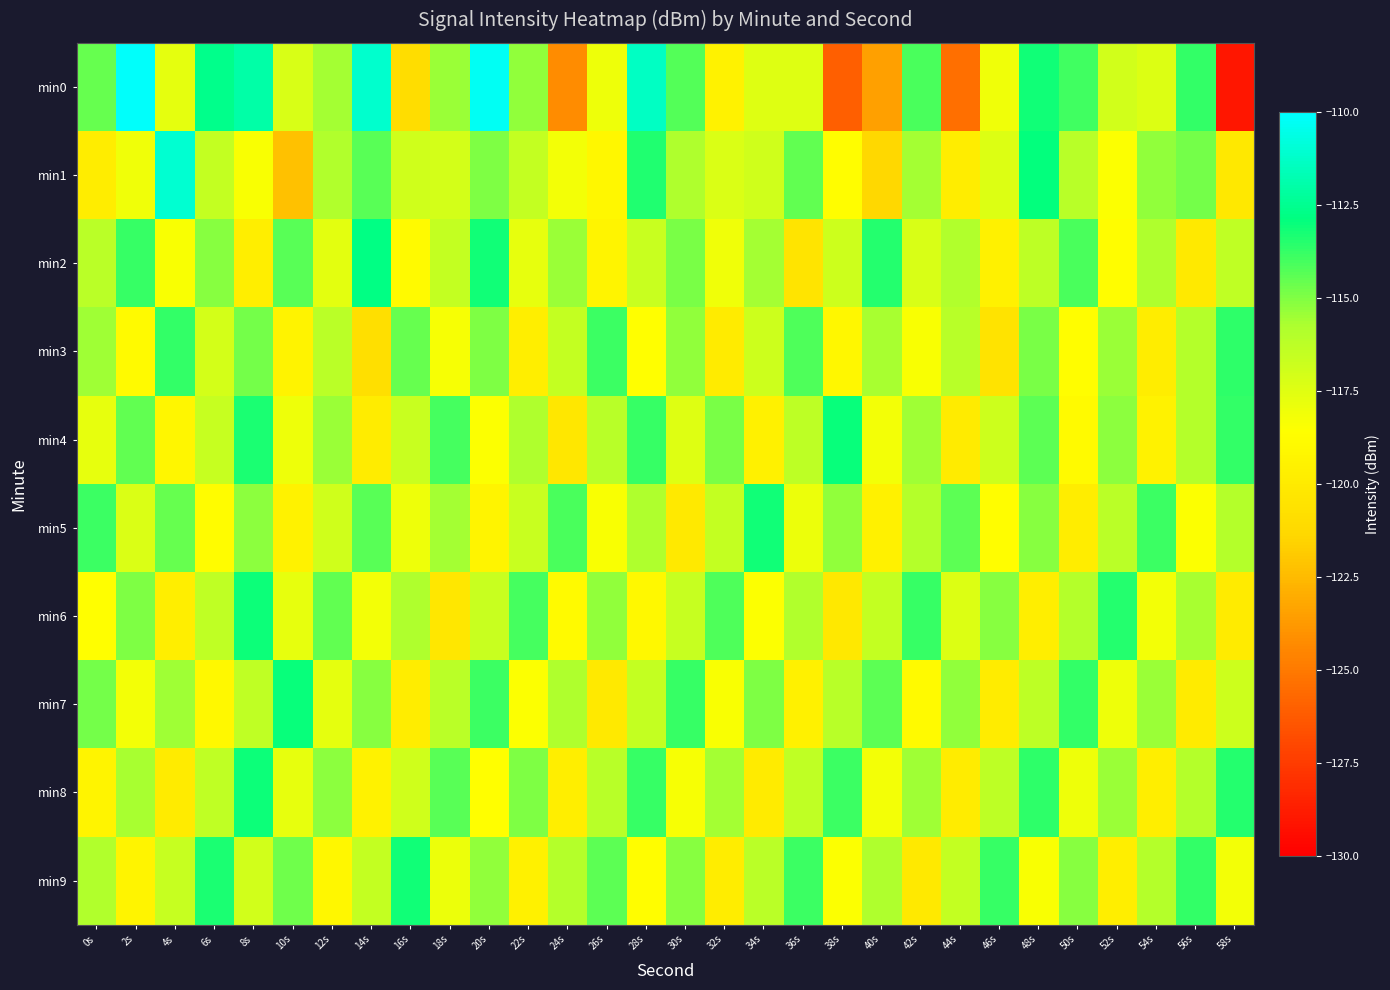

Reading right to left, extract all data points from this chart.

min0: 58s=-129.1	56s=-113.7	54s=-117.4	52s=-117.0	50s=-114.0	48s=-113.2	46s=-118.1	44s=-125.4	42s=-114.1	40s=-123.5	38s=-126.1	36s=-117.5	34s=-117.4	32s=-119.5	30s=-114.2	28s=-111.3	26s=-118.0	24s=-124.3	22s=-115.3	20s=-110.3	18s=-115.4	16s=-120.9	14s=-111.2	12s=-115.6	10s=-117.2	8s=-112.0	6s=-112.6	4s=-117.7	2s=-110.1	0s=-114.6
min1: 58s=-120.2	56s=-114.8	54s=-115.3	52s=-118.5	50s=-116.1	48s=-112.9	46s=-117.4	44s=-119.8	42s=-115.6	40s=-121.3	38s=-118.7	36s=-114.5	34s=-116.9	32s=-117.3	30s=-115.8	28s=-113.4	26s=-119.1	24s=-118.2	22s=-116.5	20s=-115.0	18s=-117.0	16s=-116.9	14s=-114.3	12s=-115.9	10s=-122.3	8s=-118.4	6s=-116.5	4s=-111.1	2s=-118.1	0s=-119.8
min2: 58s=-116.4	56s=-120.1	54s=-115.8	52s=-118.7	50s=-114.1	48s=-116.3	46s=-119.6	44s=-115.9	42s=-117.2	40s=-113.5	38s=-116.8	36s=-120.4	34s=-115.6	32s=-118.1	30s=-114.9	28s=-116.7	26s=-119.3	24s=-115.4	22s=-117.8	20s=-113.2	18s=-116.5	16s=-118.9	14s=-112.8	12s=-117.6	10s=-114.3	8s=-119.7	6s=-115.1	4s=-118.4	2s=-113.8	0s=-116.2
min3: 58s=-113.6	56s=-116.0	54s=-119.8	52s=-115.4	50s=-118.7	48s=-114.9	46s=-120.5	44s=-116.1	42s=-118.4	40s=-115.7	38s=-119.1	36s=-114.2	34s=-116.8	32s=-120.0	30s=-115.3	28s=-118.6	26s=-113.9	24s=-116.5	22s=-119.7	20s=-115.0	18s=-118.3	16s=-114.6	14s=-120.8	12s=-116.2	10s=-119.4	8s=-114.8	6s=-117.1	4s=-113.7	2s=-118.9	0s=-115.5
min4: 58s=-113.7	56s=-116.0	54s=-119.5	52s=-115.2	50s=-118.9	48s=-114.4	46s=-116.8	44s=-120.0	42s=-115.5	40s=-118.2	38s=-113.0	36s=-116.3	34s=-119.6	32s=-114.9	30s=-117.5	28s=-113.8	26s=-116.1	24s=-120.3	22s=-115.8	20s=-118.5	18s=-114.0	16s=-116.7	14s=-119.9	12s=-115.4	10s=-118.0	8s=-113.3	6s=-116.6	4s=-119.2	2s=-114.5	0s=-117.8
min5: 58s=-116.0	56s=-118.5	54s=-113.9	52s=-116.2	50s=-119.8	48s=-115.1	46s=-118.7	44s=-114.4	42s=-116.0	40s=-119.6	38s=-115.3	36s=-117.9	34s=-113.2	32s=-116.5	30s=-120.1	28s=-115.8	26s=-118.4	24s=-114.1	22s=-116.7	20s=-119.3	18s=-115.6	16s=-118.0	14s=-114.3	12s=-116.9	10s=-119.5	8s=-115.2	6s=-118.8	4s=-114.6	2s=-117.3	0s=-113.9
min6: 58s=-120.0	56s=-115.7	54s=-118.2	52s=-113.5	50s=-116.0	48s=-119.7	46s=-115.1	44s=-117.4	42s=-113.8	40s=-116.5	38s=-120.2	36s=-115.9	34s=-118.5	32s=-114.2	30s=-116.6	28s=-119.0	26s=-115.3	24s=-118.9	22s=-114.0	20s=-116.7	18s=-120.3	16s=-115.8	14s=-118.2	12s=-114.5	10s=-117.8	8s=-113.1	6s=-116.4	4s=-119.7	2s=-115.0	0s=-118.6
min7: 58s=-116.8	56s=-120.0	54s=-115.4	52s=-118.0	50s=-113.7	48s=-116.3	46s=-119.9	44s=-115.3	42s=-118.9	40s=-114.4	38s=-116.1	36s=-119.6	34s=-115.0	32s=-118.4	30s=-113.8	28s=-116.5	26s=-120.1	24s=-115.8	22s=-118.5	20s=-113.9	18s=-116.2	16s=-119.8	14s=-115.1	12s=-117.7	10s=-113.0	8s=-116.4	6s=-119.0	4s=-115.5	2s=-118.2	0s=-114.8
min8: 58s=-113.5	56s=-116.0	54s=-119.7	52s=-115.4	50s=-118.0	48s=-113.6	46s=-116.3	44s=-119.9	42s=-115.5	40s=-118.2	38s=-113.9	36s=-116.4	34s=-120.0	32s=-115.6	30s=-118.3	28s=-113.8	26s=-116.1	24s=-119.7	22s=-115.0	20s=-118.6	18s=-114.3	16s=-116.9	14s=-119.5	12s=-115.2	10s=-117.8	8s=-113.1	6s=-116.4	4s=-120.0	2s=-115.7	0s=-119.3
min9: 58s=-118.2	56s=-113.7	54s=-116.0	52s=-119.7	50s=-115.1	48s=-118.4	46s=-113.8	44s=-116.5	42s=-120.1	40s=-115.8	38s=-118.5	36s=-113.9	34s=-116.2	32s=-119.8	30s=-115.1	28s=-118.7	26s=-114.4	24s=-116.0	22s=-119.6	20s=-115.3	18s=-117.9	16s=-113.2	14s=-116.5	12s=-119.1	10s=-114.7	8s=-117.0	6s=-113.3	4s=-116.6	2s=-119.3	0s=-115.9